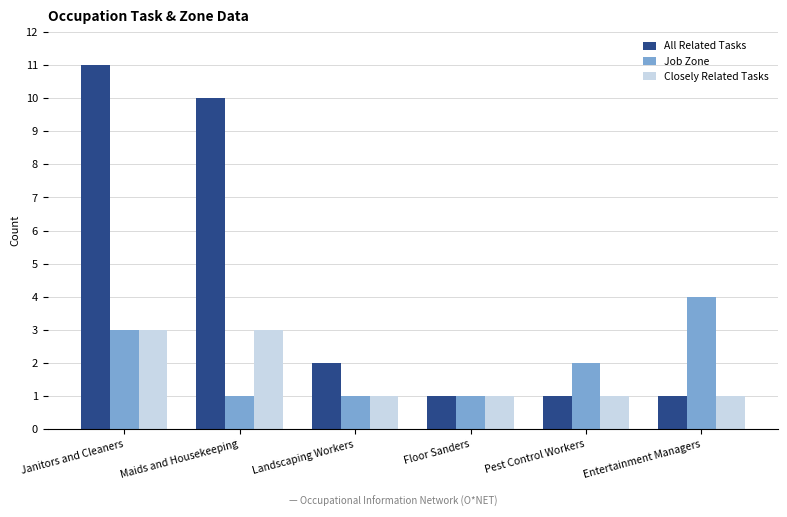

Which series has the widest spread of values?

All Related Tasks